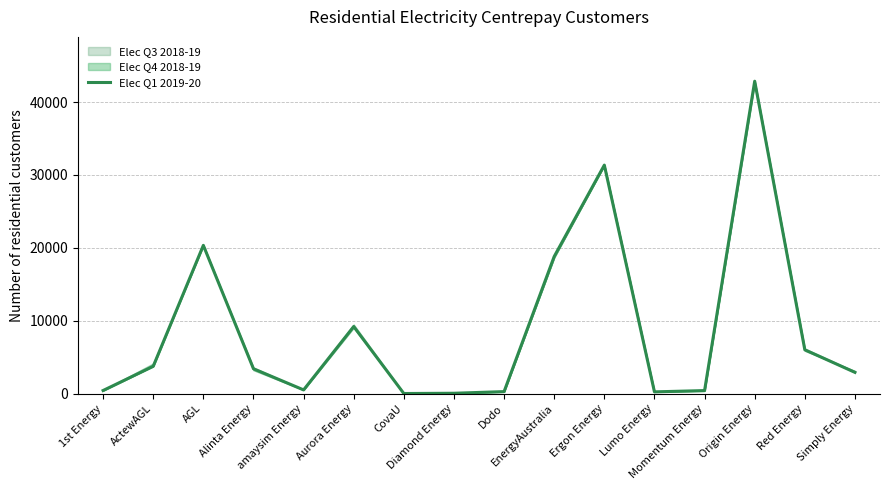

What is the label of the 7th point from the right?

EnergyAustralia